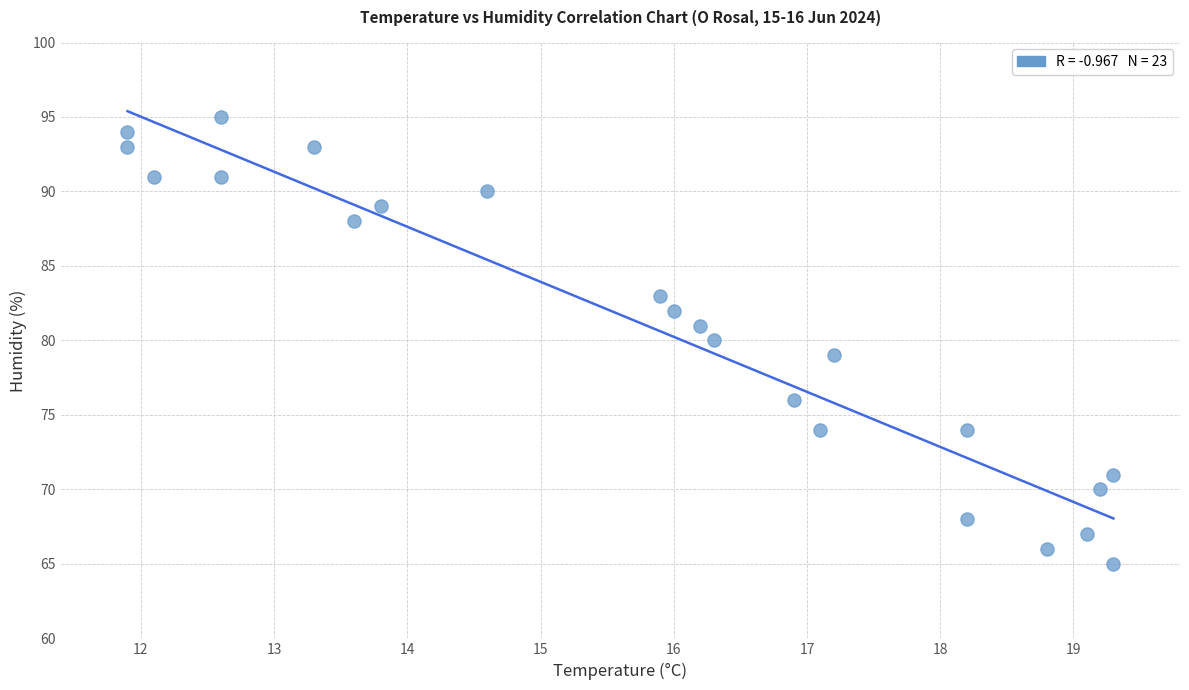

What is the range of Y values (max minus min)?

30